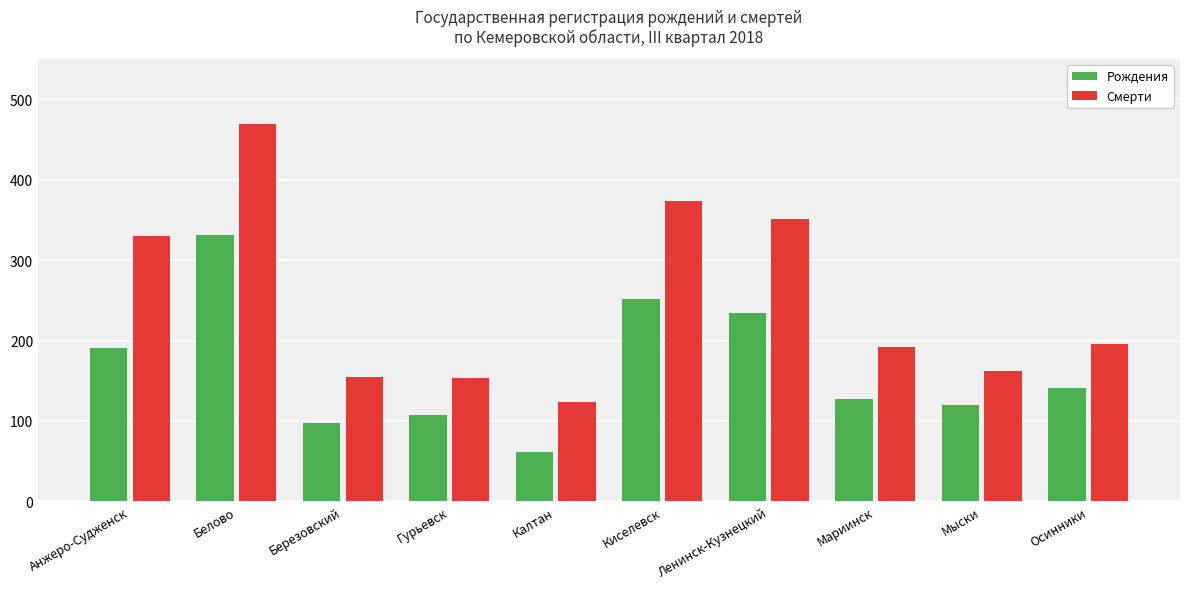

Rank the series by their maximum value, from highest to lowest.

Смерти, Рождения